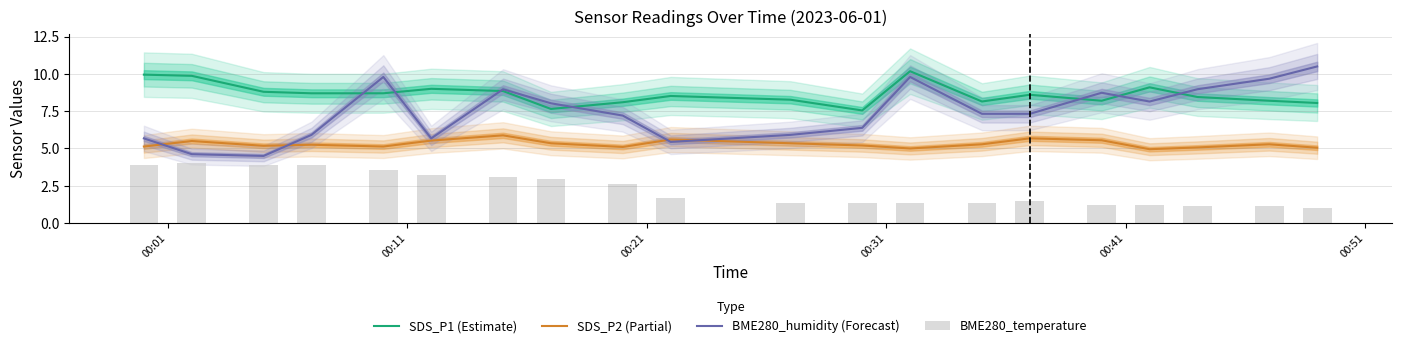

True or false: BME280_humidity (Forecast) and SDS_P2 (Partial) intersect in this chart.

True